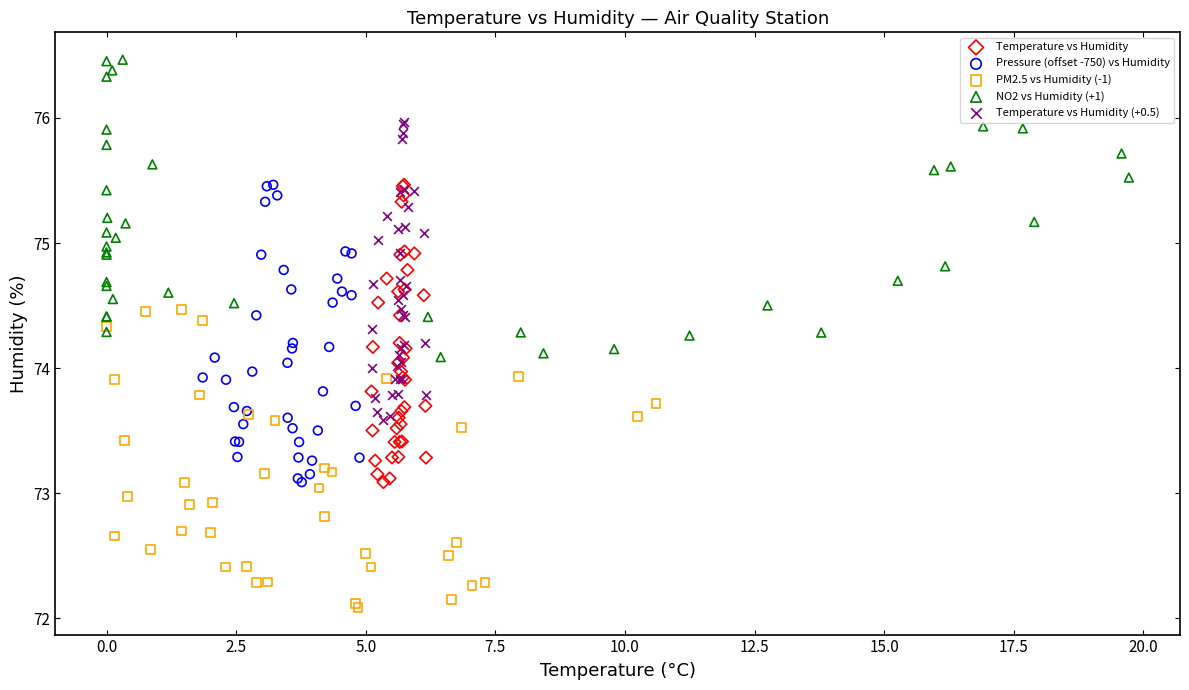

Which series reaches the minimum Y coordinate?

PM2.5 vs Humidity (-1)